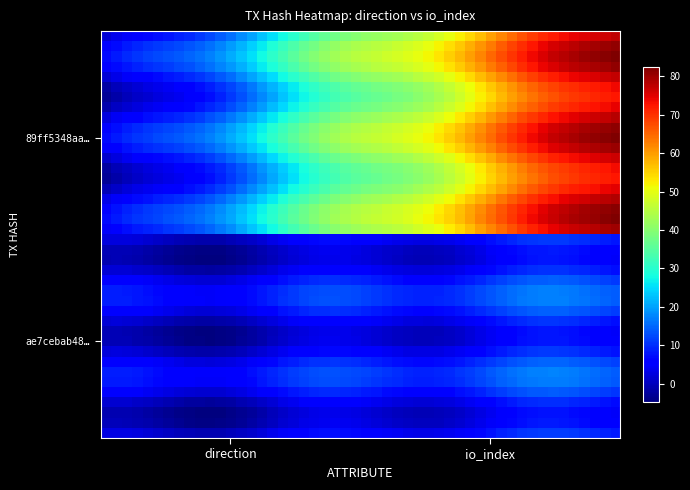

Which series has the largest total across all categories?

89ff5348aa028322cfc5fa69f881d28f5cc4d78